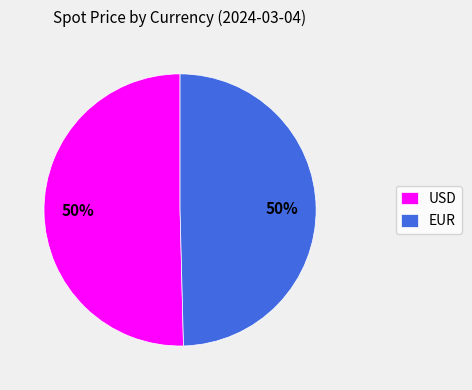

Do EUR and USD together represent more than half of the pie?

Yes